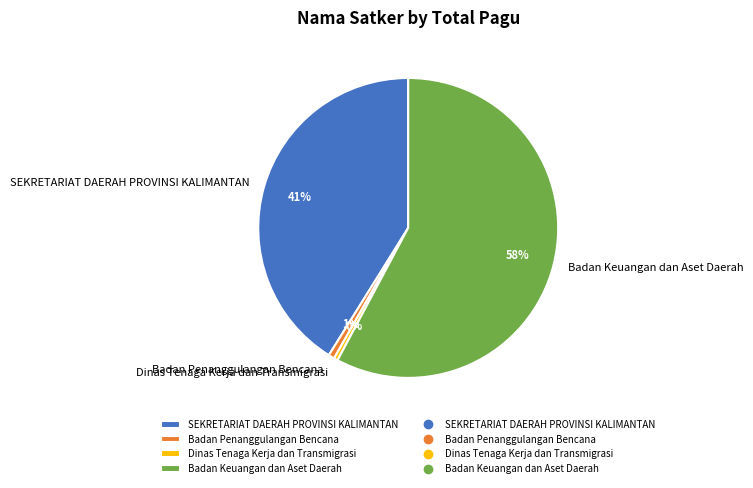

Is there any slice that represents more than half of the pie?

Yes